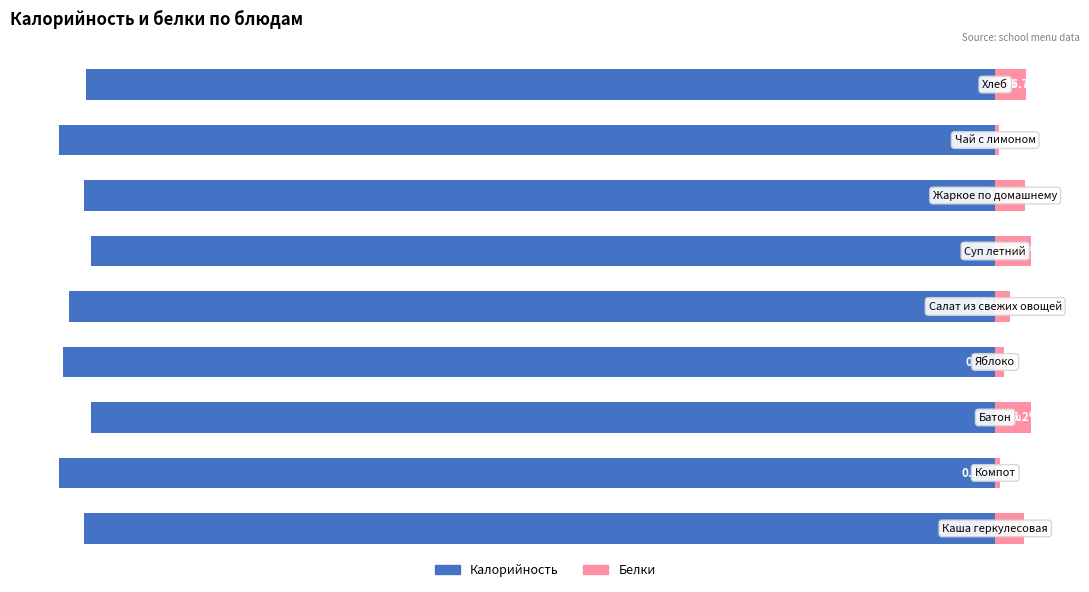

Is it true that Калорийность equals -96.2 at 5?

True